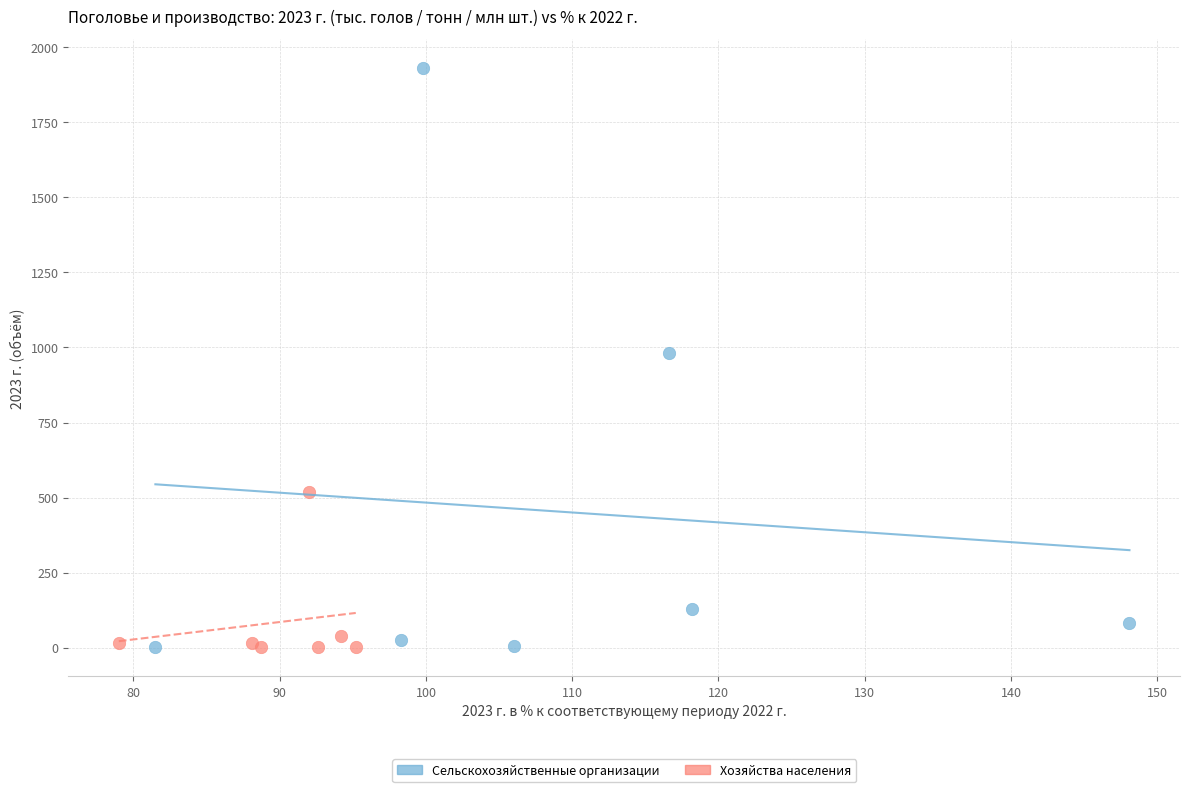

Which series contains the highest Y value?

Сельскохозяйственные организации